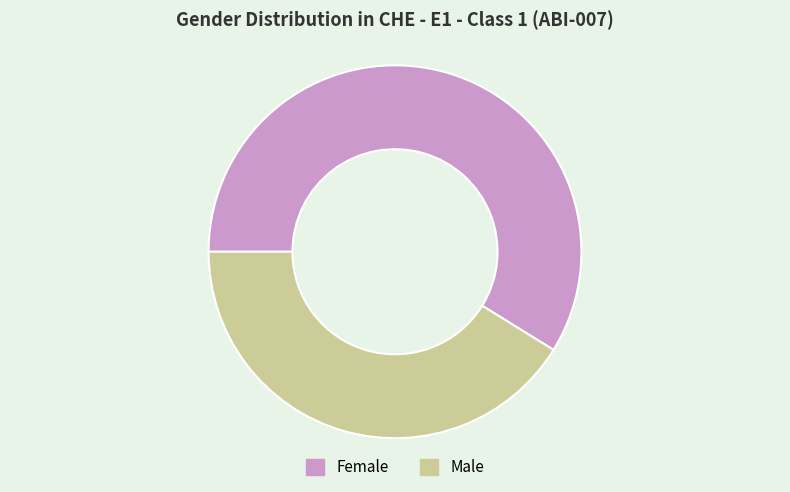

Which slice is the smallest?

Male